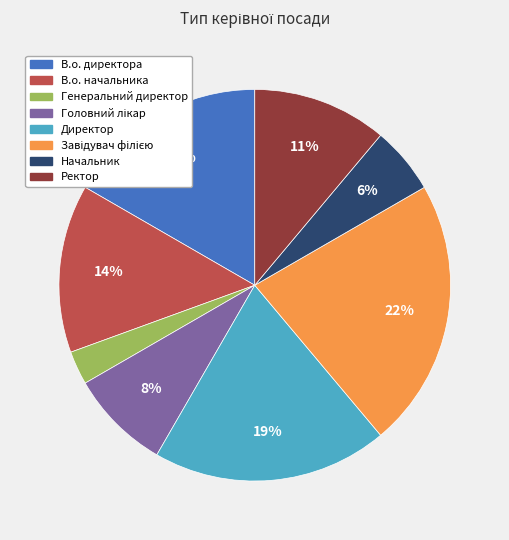

What is the smallest slice in the pie chart?

Генеральний директор